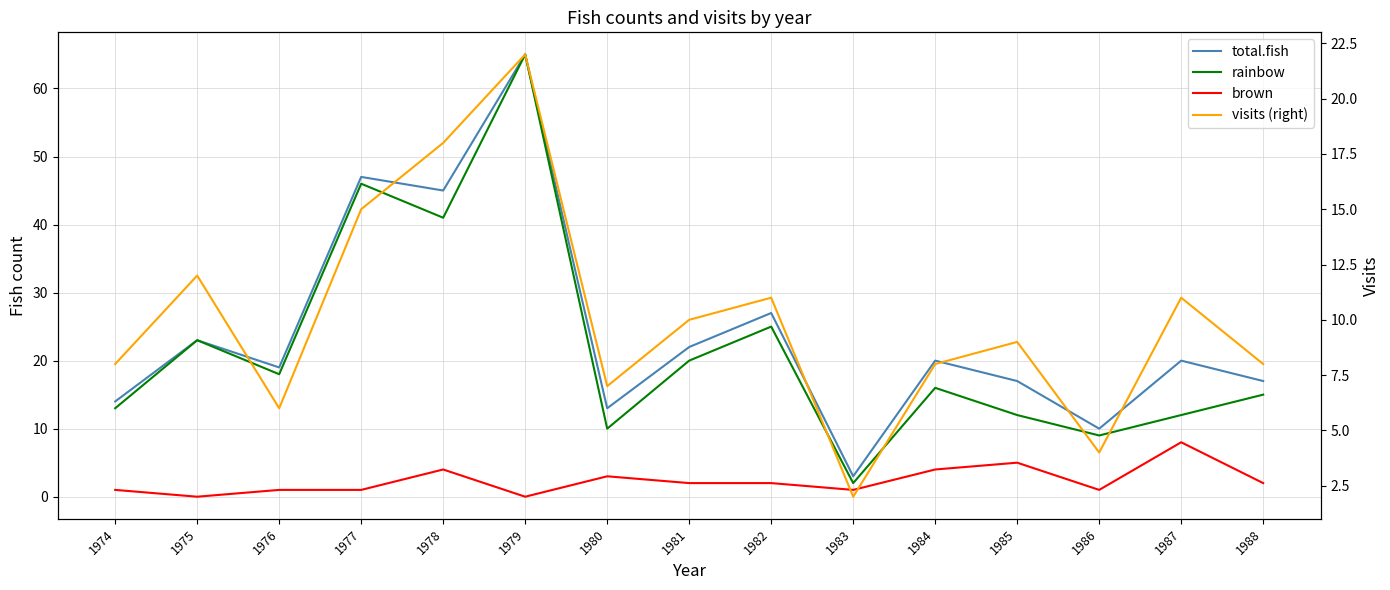

What is the total value across all series at 1978?

108